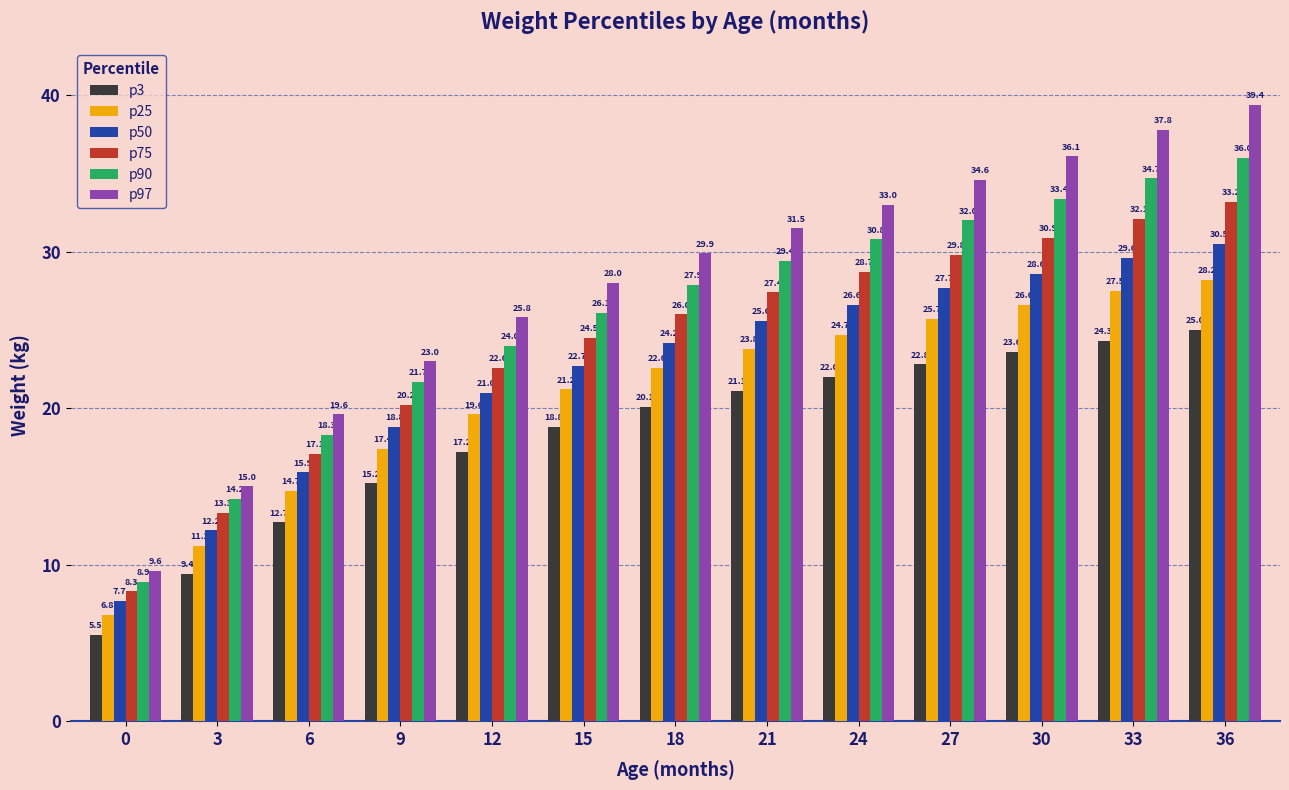

Is it true that p97 equals 33.0 at 24?

True